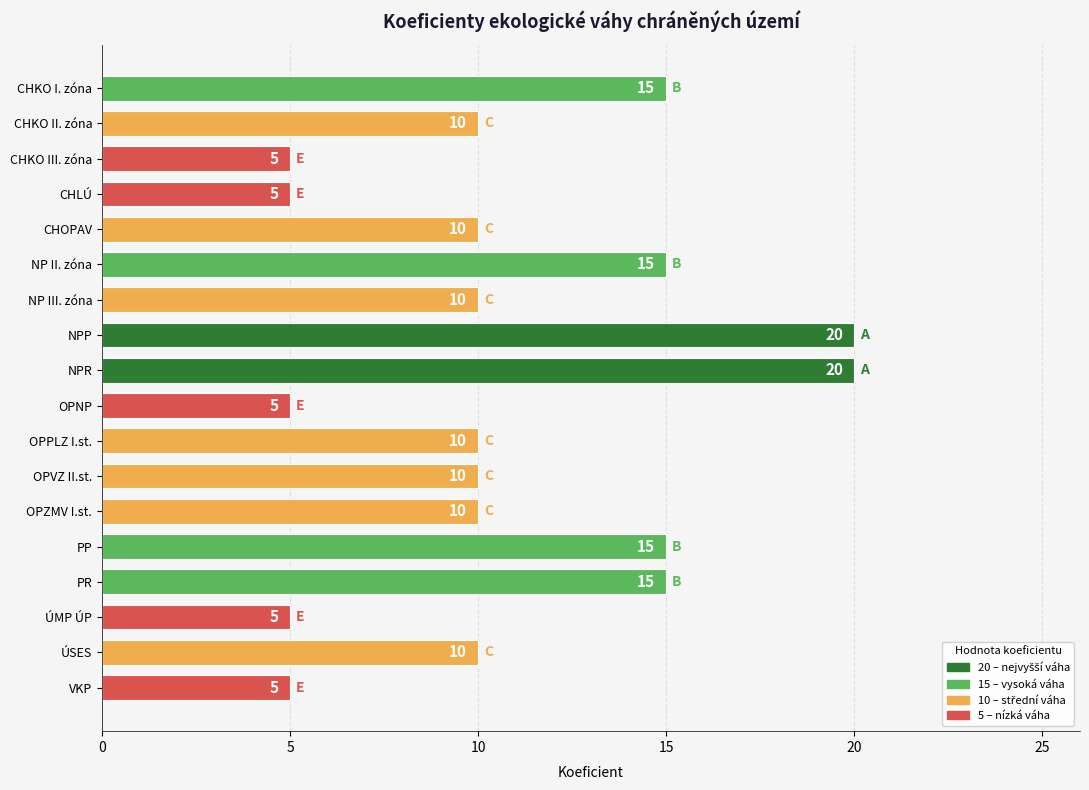

Which has a higher value, CHKO I. zóna or OPZMV I.st.?

CHKO I. zóna